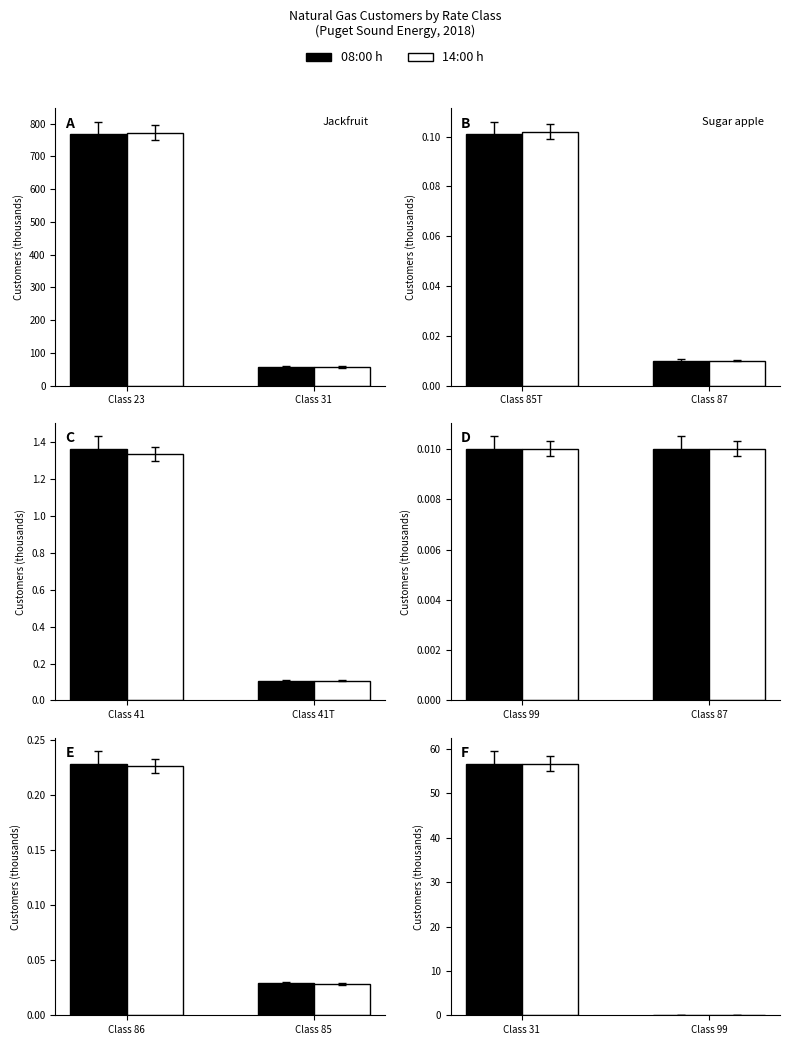

Rank the series by their average value, from highest to lowest.

14:00 h, 08:00 h